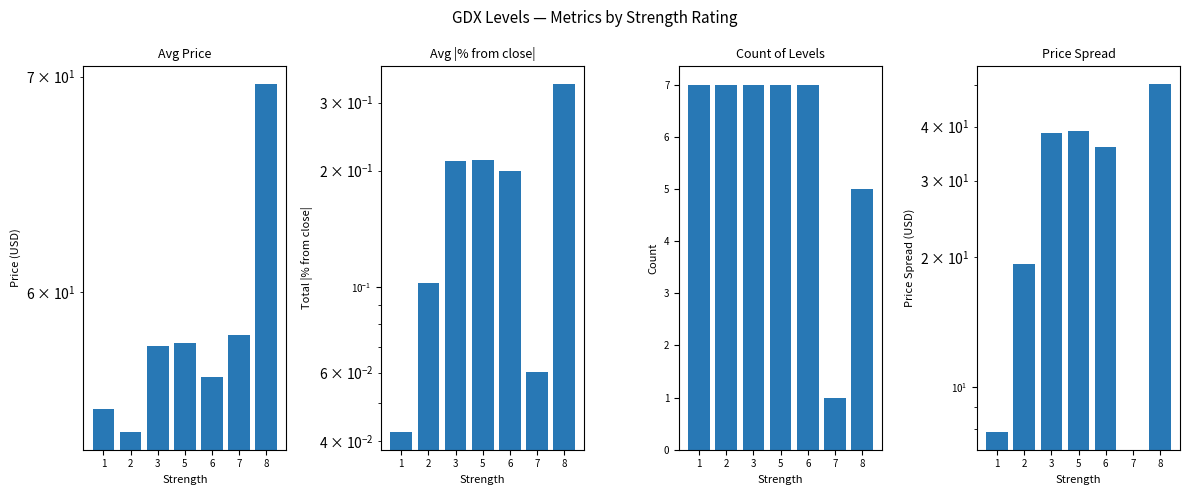

What is the total value across all series at 2?

80.7